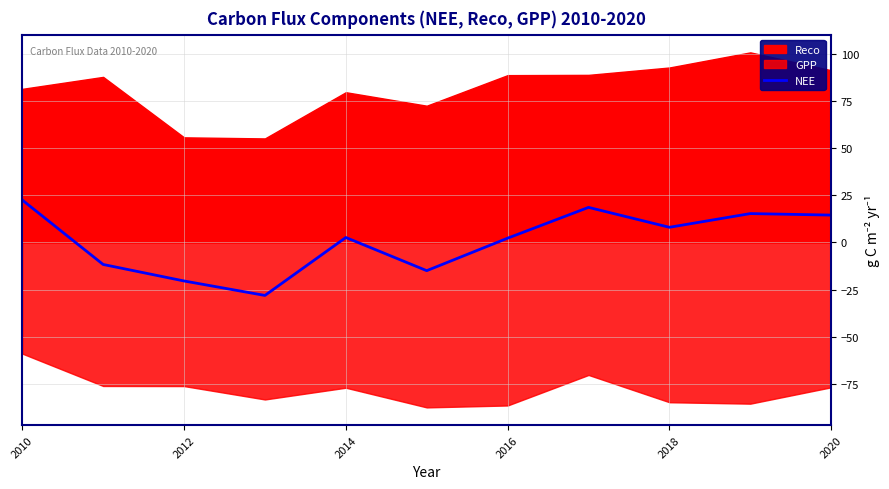

How many lines are shown in the chart?

1